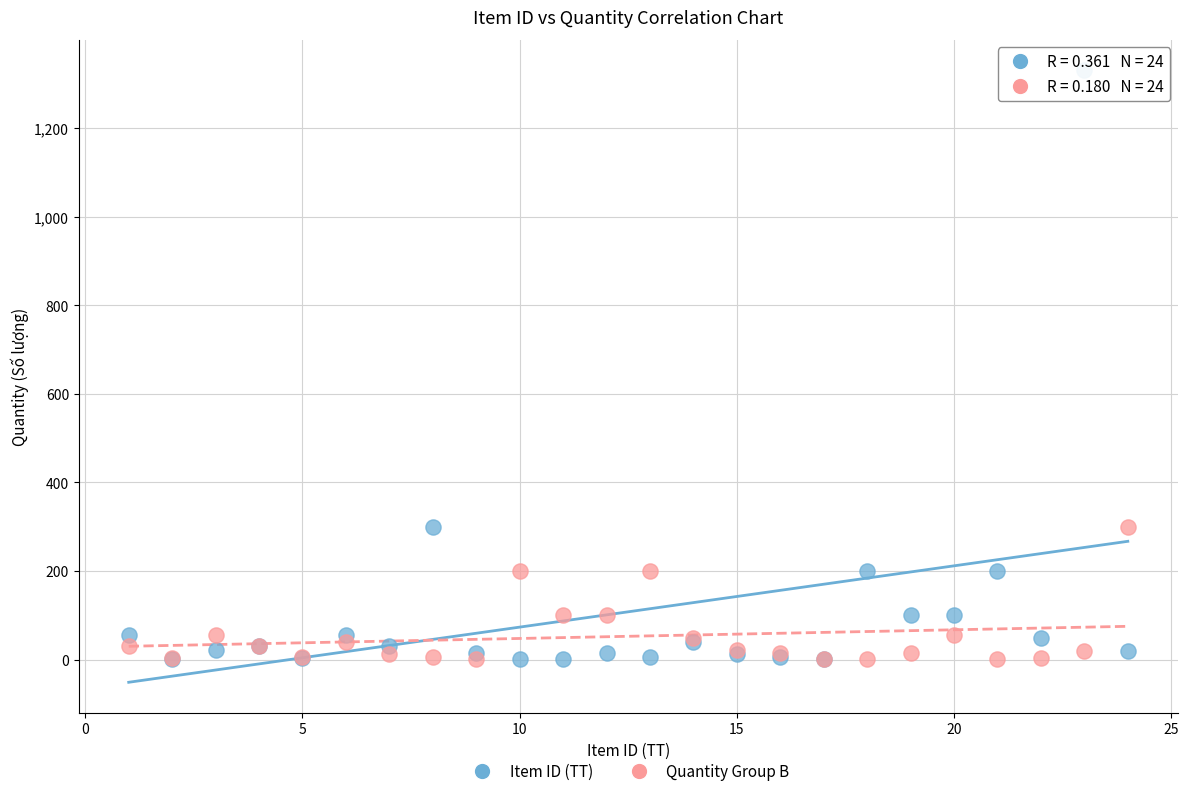

Which series has the largest Y range (max minus min)?

Item ID (TT)